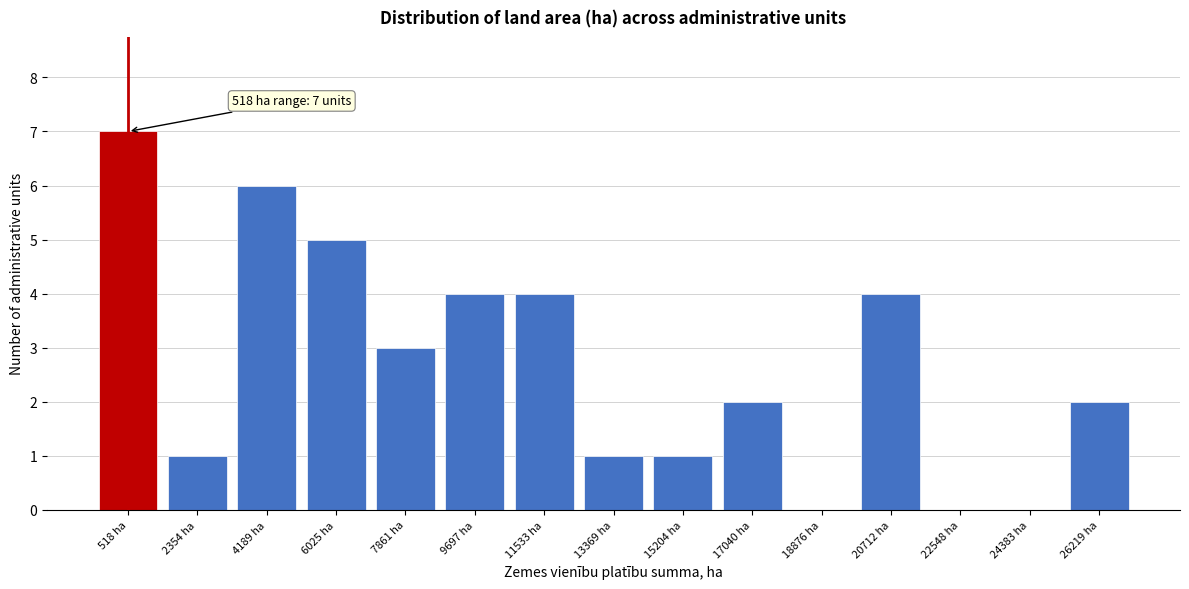

Reading left to right, transcribe all the data shown in this chart.

518 ha=7	2354 ha=1	4189 ha=6	6025 ha=5	7861 ha=3	9697 ha=4	11533 ha=4	13369 ha=1	15204 ha=1	17040 ha=2	18876 ha=0	20712 ha=4	22548 ha=0	24383 ha=0	26219 ha=2